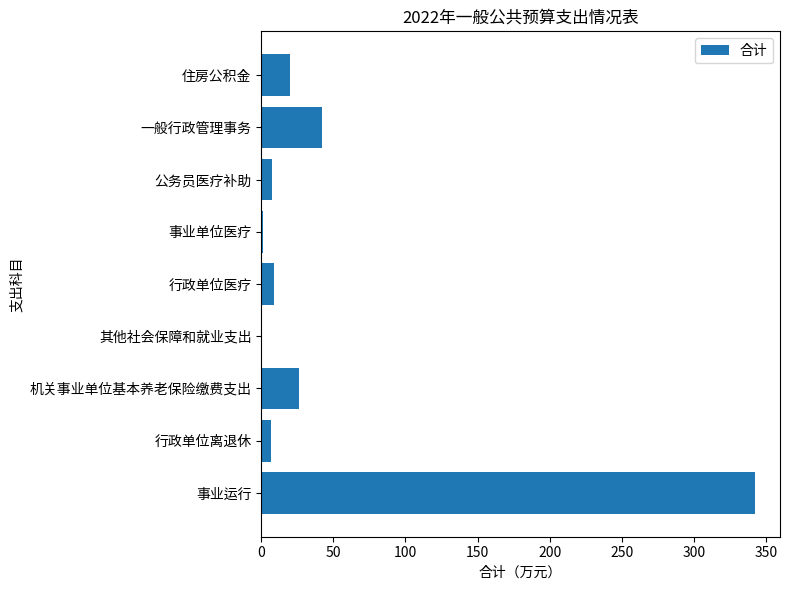

What is the sum of all values?

455.5